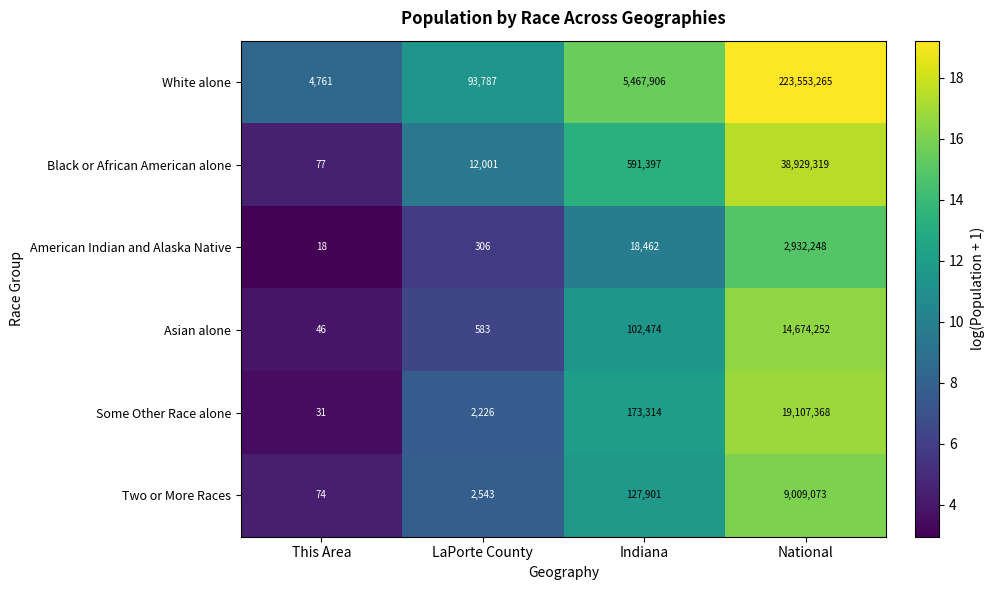

Read the Some Other Race alone value at Indiana, to the nearest 100.

173300